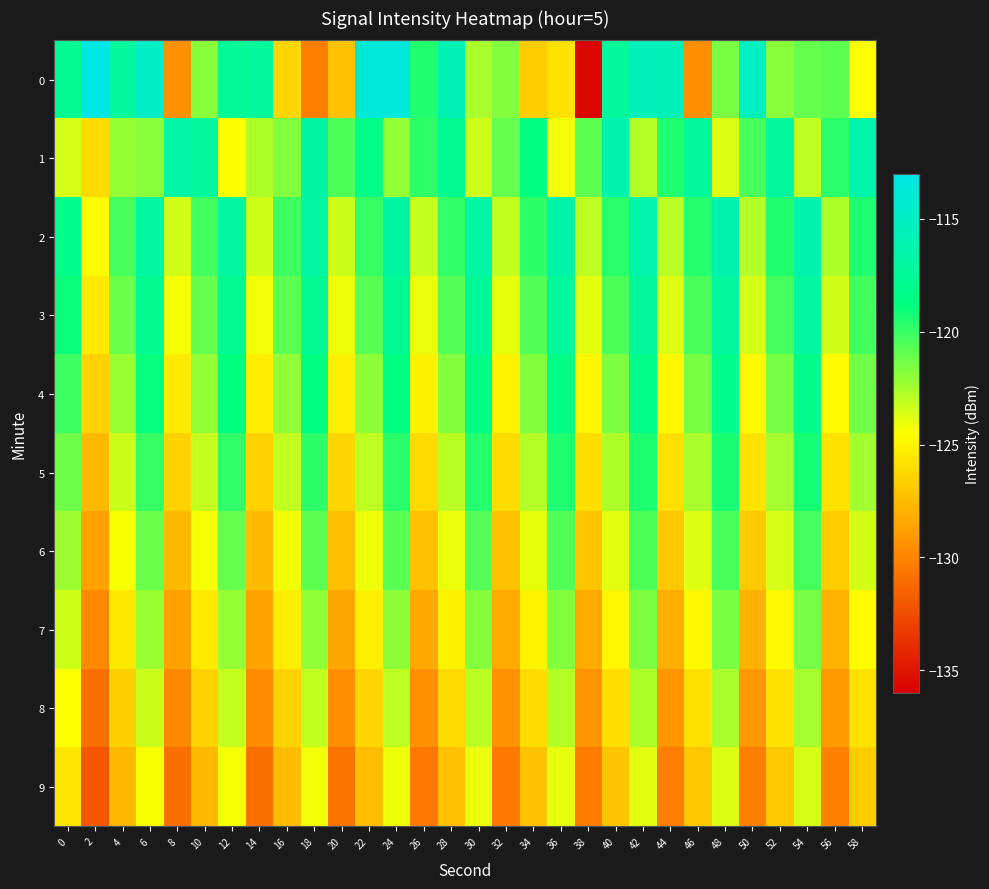

Reading right to left, transcribe all the data shown in this chart.

0: 58=-124.5	56=-120.8	54=-121.1	52=-121.9	50=-115.2	48=-121.5	46=-129.6	44=-115.6	42=-115.4	40=-117.3	38=-135.7	36=-125.8	34=-126.8	32=-121.7	30=-122.5	28=-115.7	26=-119.5	24=-113.7	22=-113.8	20=-127.2	18=-130.3	16=-126.3	14=-117.1	12=-117.5	10=-121.8	8=-129.5	6=-114.9	4=-117.2	2=-113.2	0=-117.6
1: 58=-116.4	56=-119.7	54=-123.0	52=-117.1	50=-120.4	48=-123.7	46=-117.2	44=-119.5	42=-122.8	40=-116.3	38=-120.9	36=-124.2	34=-118.7	32=-121.0	30=-123.4	28=-117.6	26=-119.8	24=-122.1	22=-118.3	20=-120.5	18=-116.7	16=-121.6	14=-122.6	12=-124.5	10=-117.2	8=-116.6	6=-121.9	4=-122.1	2=-126.1	0=-123.6
2: 58=-119.4	56=-122.7	54=-116.2	52=-119.5	50=-122.8	48=-116.3	46=-119.6	44=-122.9	42=-116.4	40=-119.7	38=-123.0	36=-116.5	34=-119.8	32=-123.1	30=-116.6	28=-119.9	26=-123.2	24=-116.7	22=-120.0	20=-123.3	18=-116.8	16=-120.1	14=-123.4	12=-116.9	10=-120.2	8=-123.5	6=-117.0	4=-120.3	2=-124.6	0=-118.2
3: 58=-120.2	56=-123.5	54=-117.0	52=-120.3	50=-123.6	48=-117.1	46=-120.4	44=-123.7	42=-117.2	40=-120.5	38=-123.8	36=-117.3	34=-120.6	32=-123.9	30=-117.4	28=-120.7	26=-124.0	24=-117.5	22=-120.8	20=-124.1	18=-117.6	16=-120.9	14=-124.2	12=-117.7	10=-121.0	8=-124.3	6=-117.8	4=-121.1	2=-125.4	0=-119.0
4: 58=-121.3	56=-124.6	54=-118.1	52=-121.4	50=-124.7	48=-118.2	46=-121.5	44=-124.8	42=-118.3	40=-121.6	38=-124.9	36=-118.4	34=-121.7	32=-125.0	30=-118.5	28=-121.8	26=-125.1	24=-118.6	22=-121.9	20=-125.2	18=-118.7	16=-122.0	14=-125.3	12=-118.8	10=-122.1	8=-125.4	6=-118.9	4=-122.2	2=-126.5	0=-120.1
5: 58=-122.4	56=-125.7	54=-119.2	52=-122.5	50=-125.8	48=-119.3	46=-122.6	44=-125.9	42=-119.4	40=-122.7	38=-126.0	36=-119.5	34=-122.8	32=-126.1	30=-119.6	28=-122.9	26=-126.2	24=-119.7	22=-123.0	20=-126.3	18=-119.8	16=-123.1	14=-126.4	12=-119.9	10=-123.2	8=-126.5	6=-120.0	4=-123.3	2=-127.6	0=-121.2
6: 58=-123.5	56=-126.8	54=-120.3	52=-123.6	50=-126.9	48=-120.4	46=-123.7	44=-127.0	42=-120.5	40=-123.8	38=-127.1	36=-120.6	34=-123.9	32=-127.2	30=-120.7	28=-124.0	26=-127.3	24=-120.8	22=-124.1	20=-127.4	18=-120.9	16=-124.2	14=-127.5	12=-121.0	10=-124.3	8=-127.6	6=-121.1	4=-124.4	2=-128.7	0=-122.3
7: 58=-124.6	56=-127.9	54=-121.4	52=-124.7	50=-128.0	48=-121.5	46=-124.8	44=-128.1	42=-121.6	40=-124.9	38=-128.2	36=-121.7	34=-125.0	32=-128.3	30=-121.8	28=-125.1	26=-128.4	24=-121.9	22=-125.2	20=-128.5	18=-122.0	16=-125.3	14=-128.6	12=-122.1	10=-125.4	8=-128.7	6=-122.2	4=-125.5	2=-129.8	0=-123.4
8: 58=-125.7	56=-129.0	54=-122.5	52=-125.8	50=-129.1	48=-122.6	46=-125.9	44=-129.2	42=-122.7	40=-126.0	38=-129.3	36=-122.8	34=-126.1	32=-129.4	30=-122.9	28=-126.2	26=-129.5	24=-123.0	22=-126.3	20=-129.6	18=-123.1	16=-126.4	14=-129.7	12=-123.2	10=-126.5	8=-129.8	6=-123.3	4=-126.6	2=-130.9	0=-124.5
9: 58=-126.8	56=-130.1	54=-123.6	52=-126.9	50=-130.2	48=-123.7	46=-127.0	44=-130.3	42=-123.8	40=-127.1	38=-130.4	36=-123.9	34=-127.2	32=-130.5	30=-124.0	28=-127.3	26=-130.6	24=-124.1	22=-127.4	20=-130.7	18=-124.2	16=-127.5	14=-130.8	12=-124.3	10=-127.6	8=-130.9	6=-124.4	4=-127.7	2=-132.0	0=-125.6